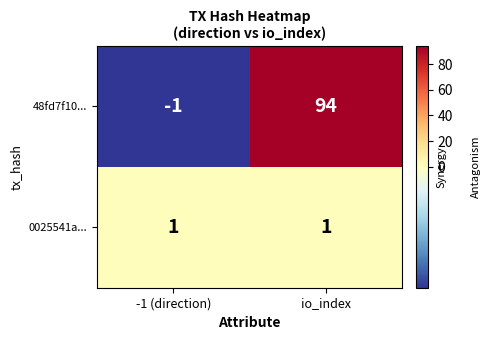

What is the greatest value displayed?

94